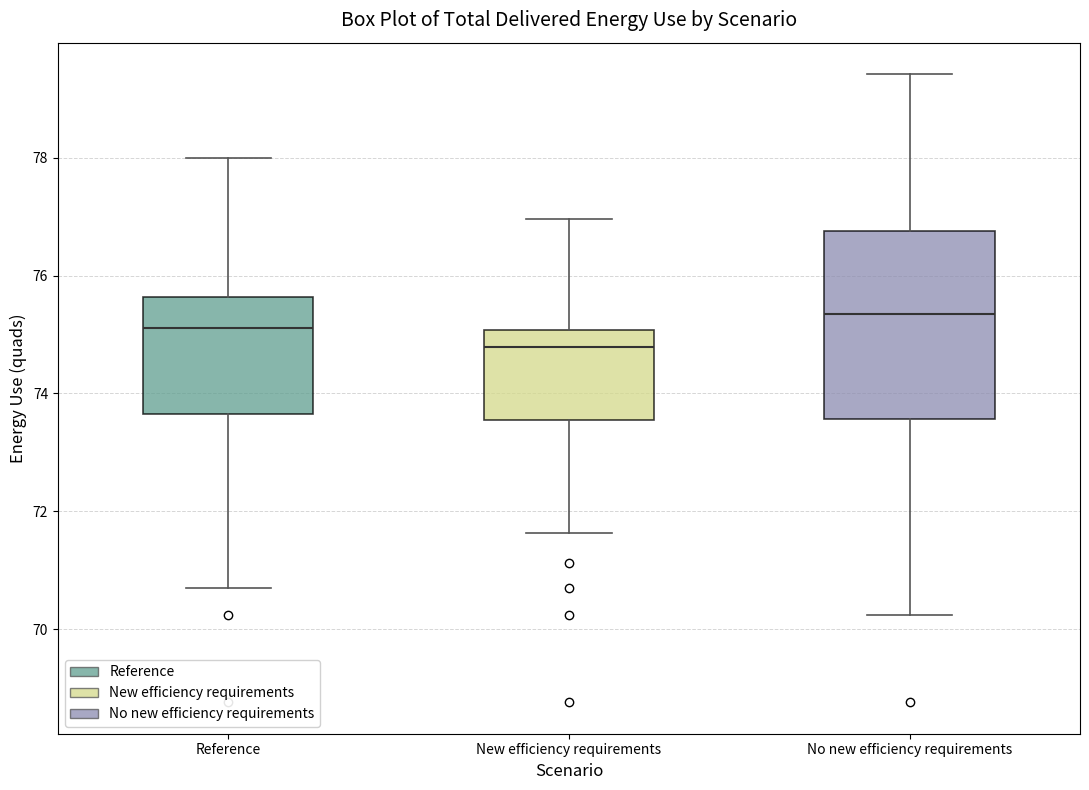

Reading left to right, transcribe this box plot: for each box, give where its median line is, the range the box spans, and where its two whiskers end, as read against the y-axis. The values are not printed on the chart, so give them approximately, as read against the axis.

Reference: median 75.2, box 73.6 to 75.6, whiskers 70.8 to 78.0
New efficiency requirements: median 74.8, box 73.6 to 75.0, whiskers 71.6 to 77.0
No new efficiency requirements: median 75.4, box 73.6 to 76.8, whiskers 70.2 to 79.4